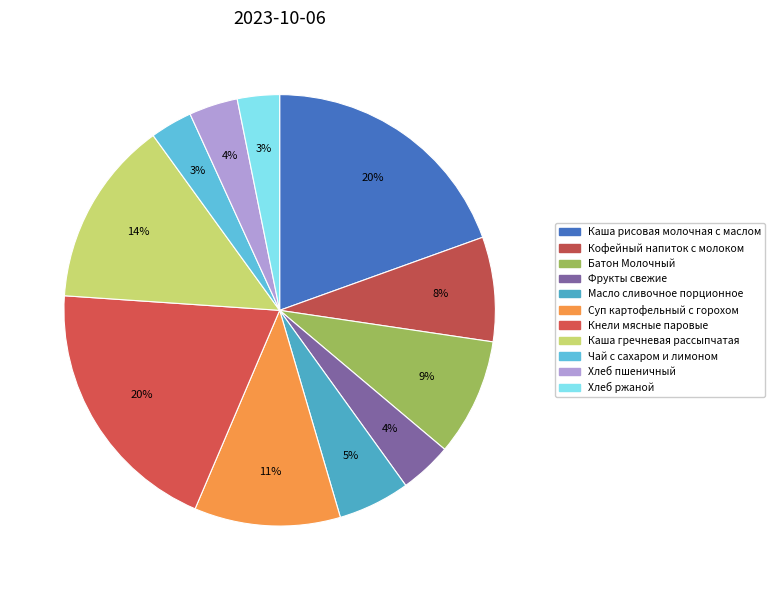

To the nearest percent, what percentage of the pie is Каша гречневая рассыпчатая?

14%